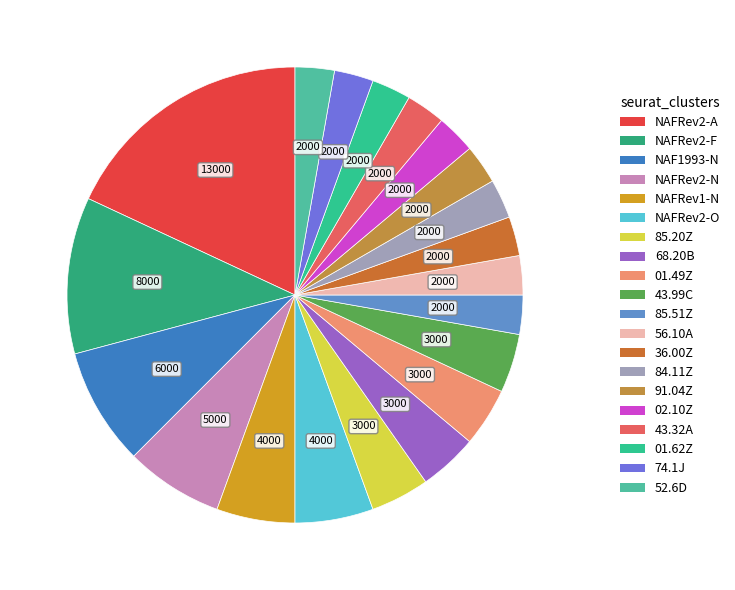

How many slices are in this pie chart?

20